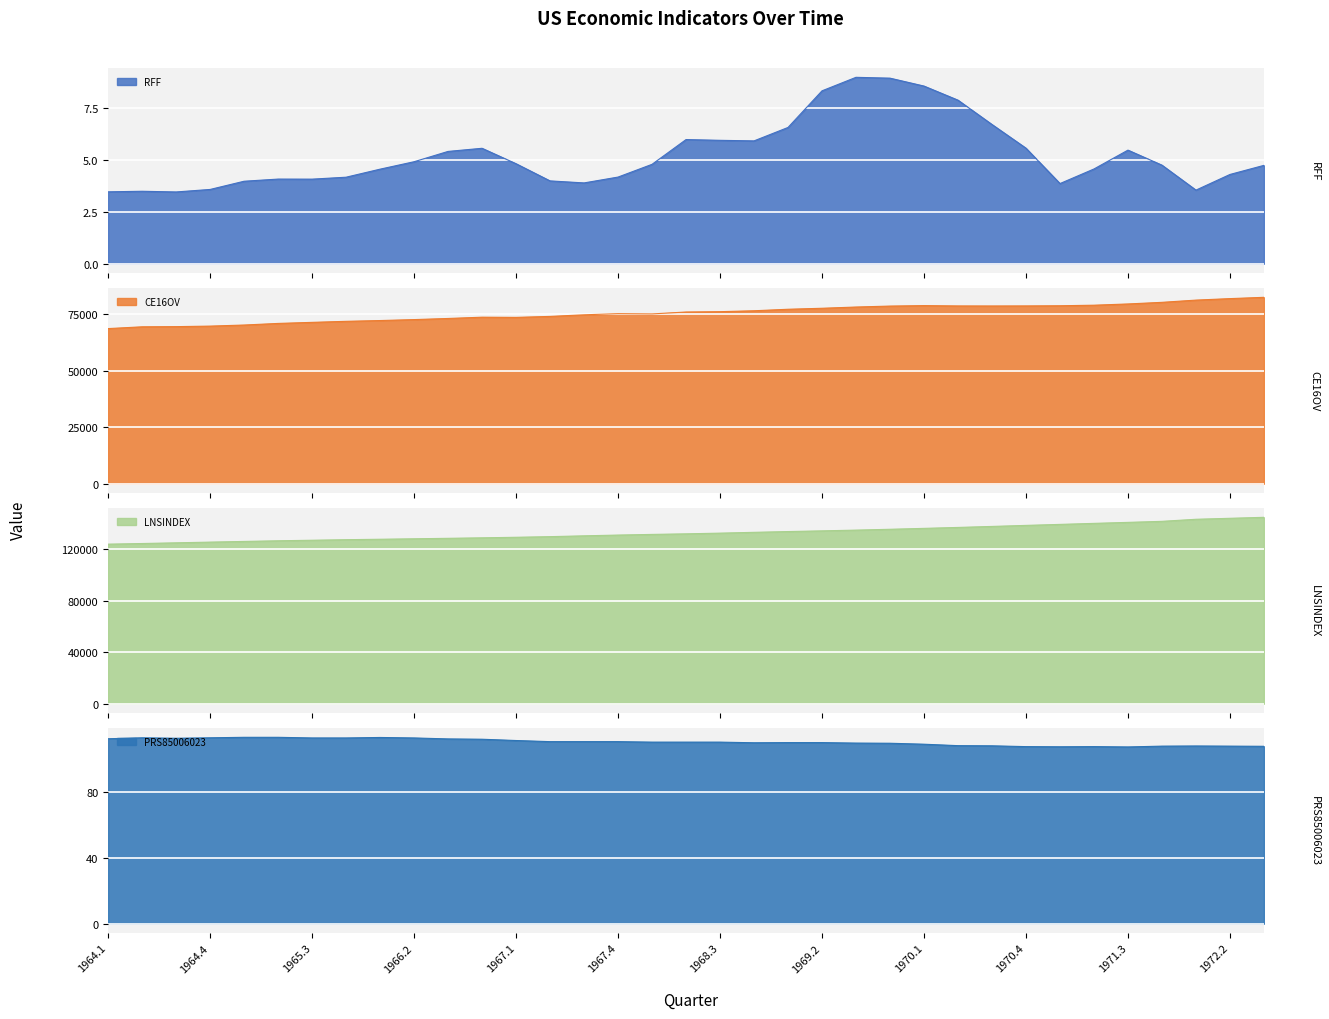

What is the average value of the RFF series?

5.2